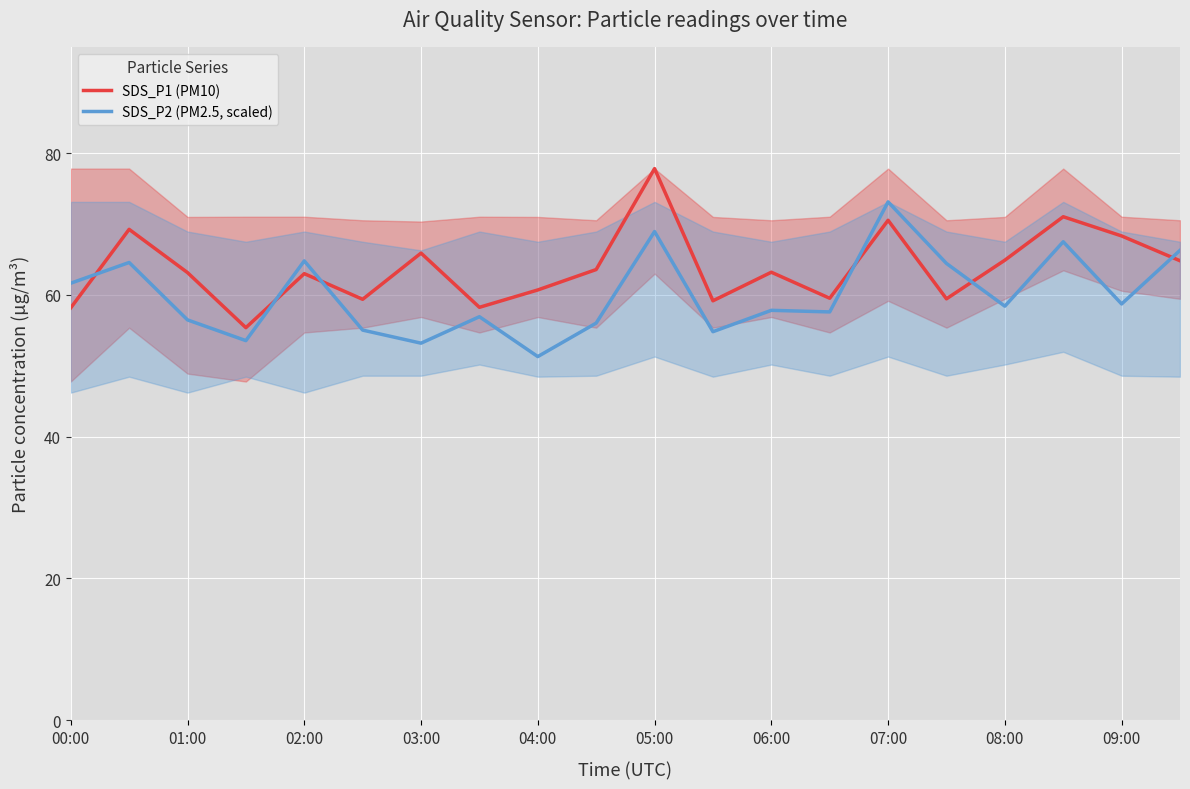

What is the approximate value of SDS_P2 (PM2.5, scaled) at 07:00?

73.1